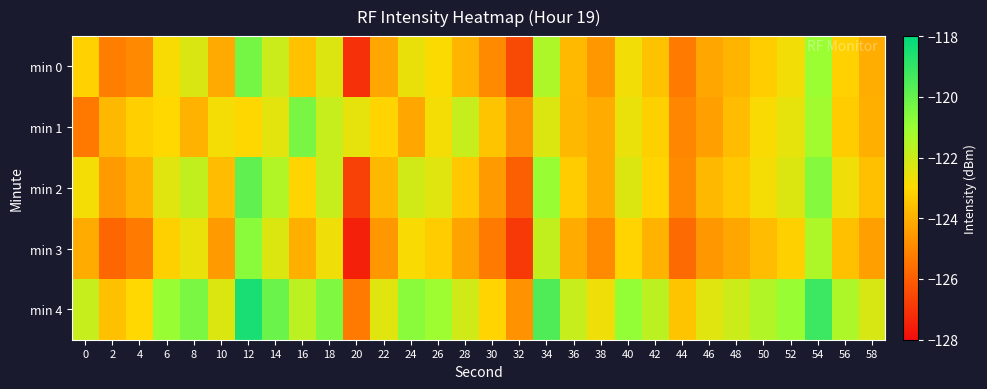

Between 56 and 58, which series saw the biggest shift?

min 2